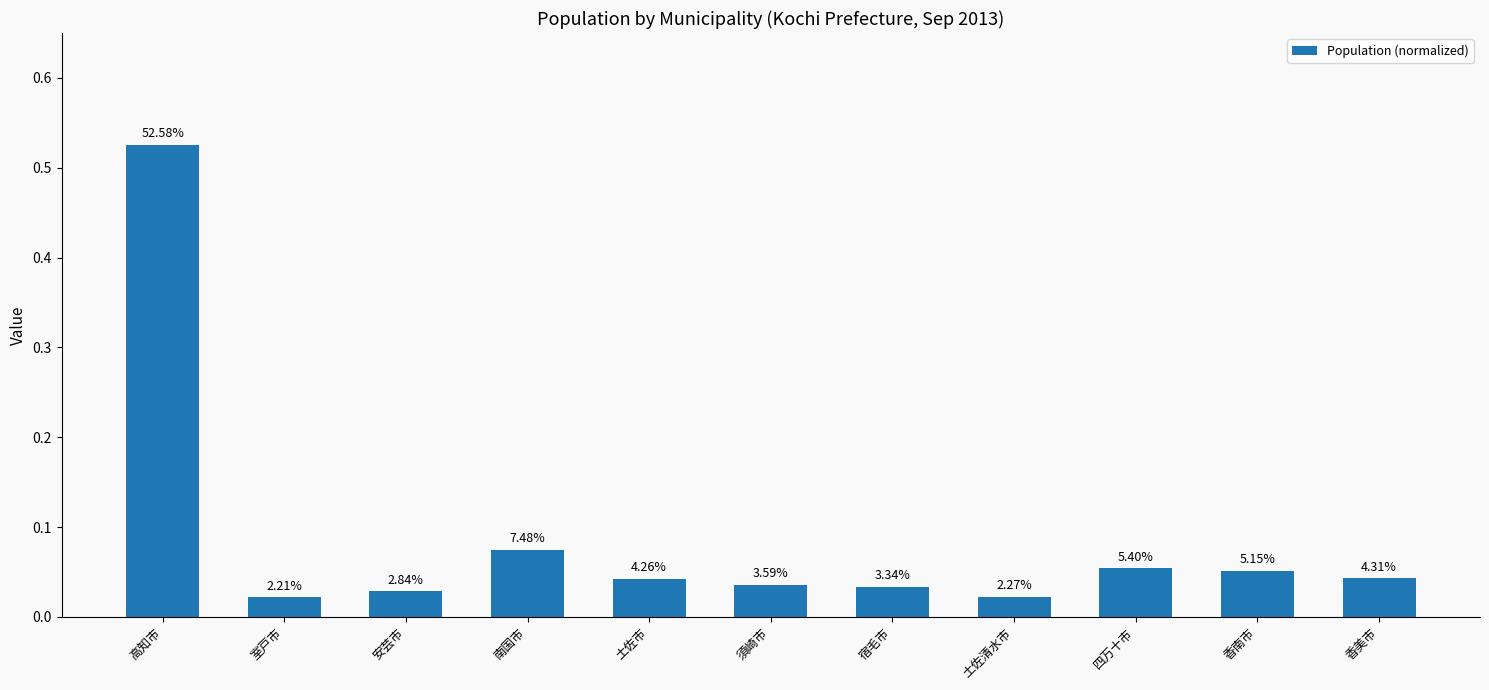

Rank the categories by value from lowest to highest.

室戸市, 土佐清水市, 安芸市, 宿毛市, 須崎市, 土佐市, 香美市, 香南市, 四万十市, 南国市, 高知市